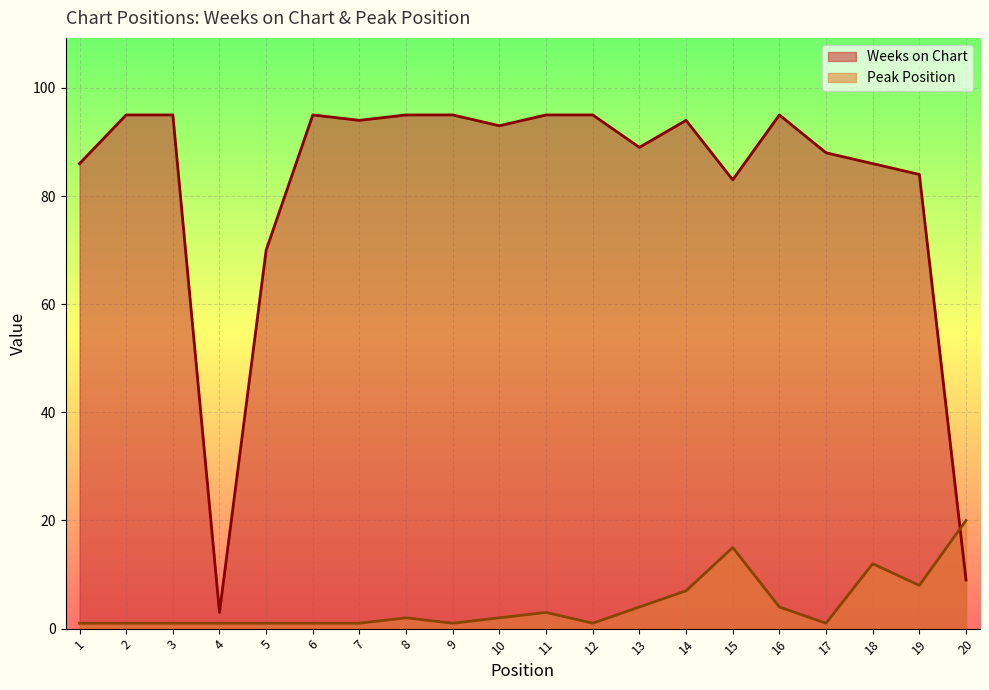

What are all the series names shown in the legend?

Weeks on Chart, Peak Position